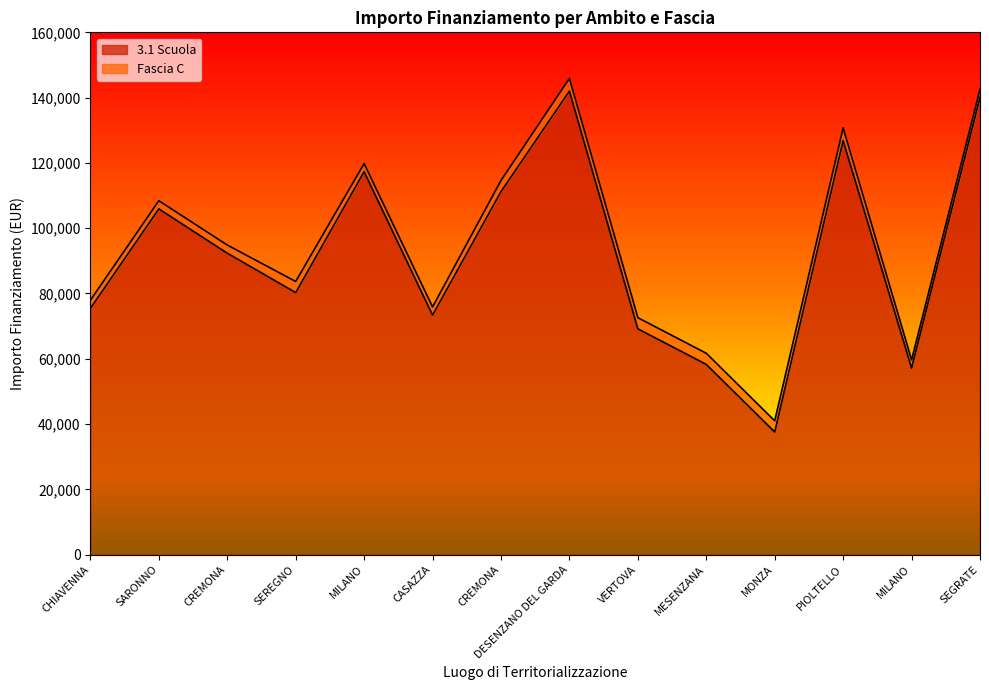

Where is the data nearest to the value 89790?

CREMONA